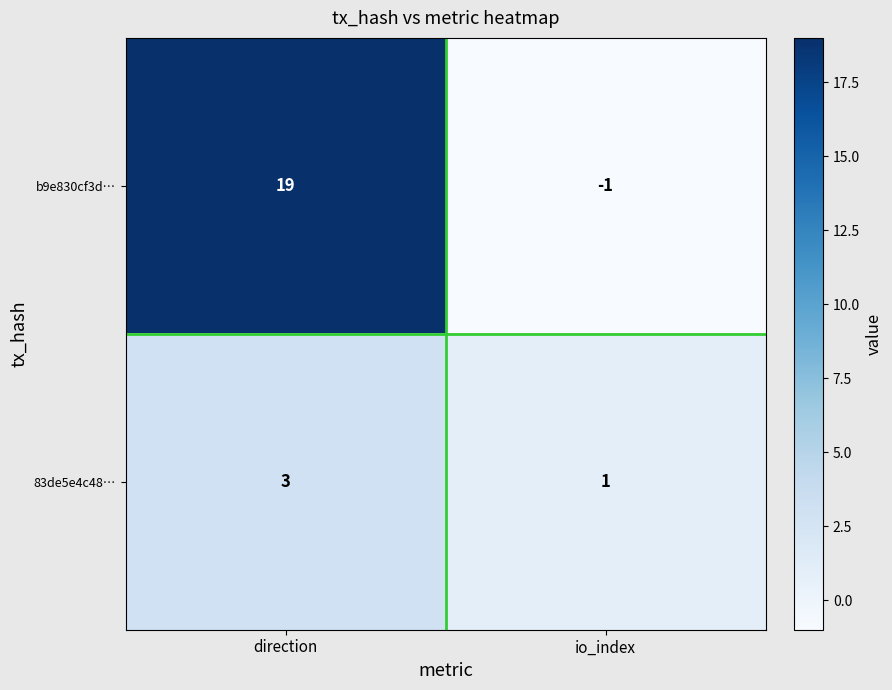

What is the sum of the b9e830cf3d… values at direction and io_index?

18